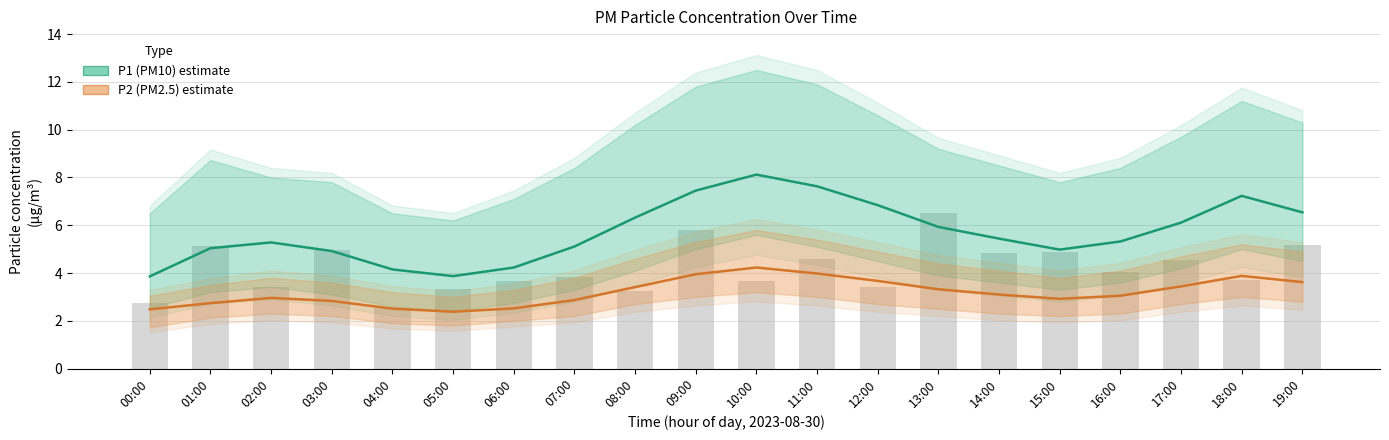

Rank the series by their average value, from lowest to highest.

P2 (PM2.5), P1 (PM10)